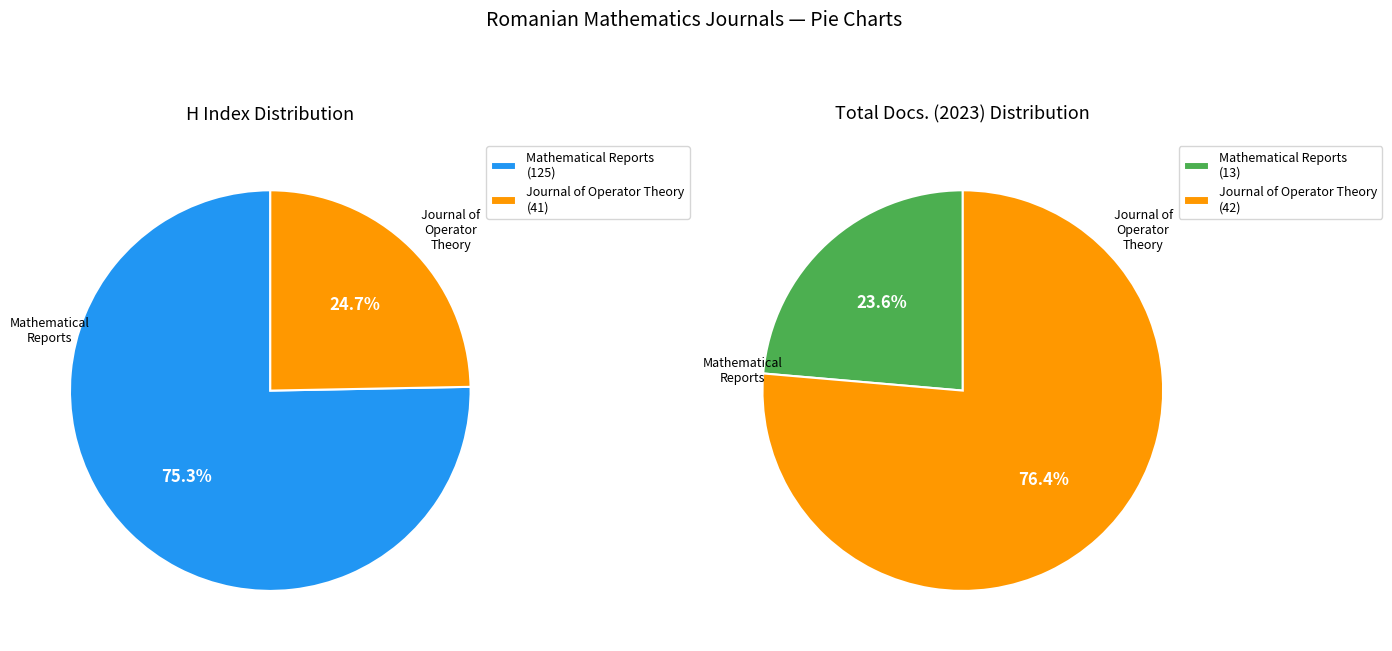

True or false: Journal of Operator Theory (Rank 1) accounts for 76% of the total.

True